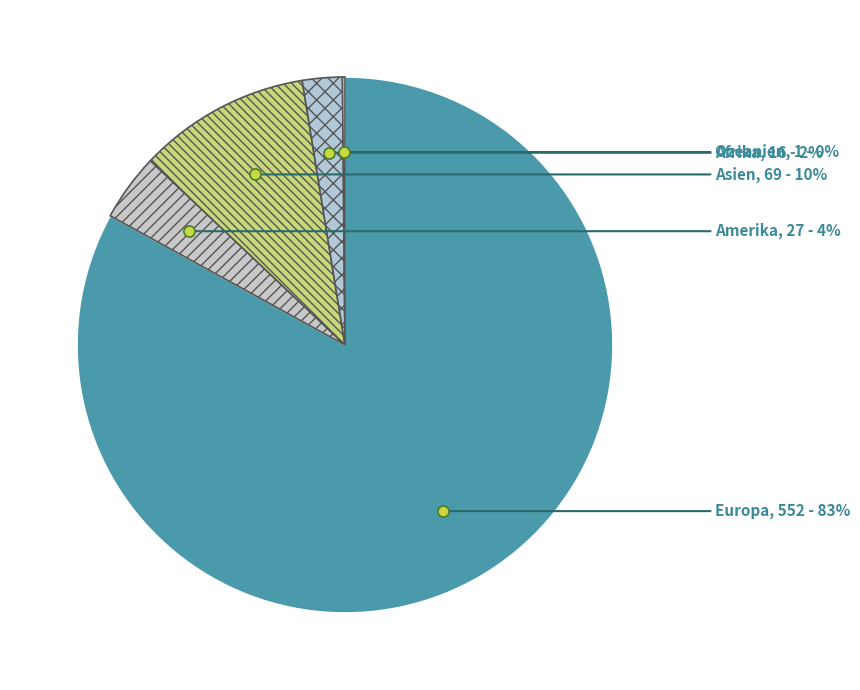

To the nearest percent, what portion does Afrika represent?

2%